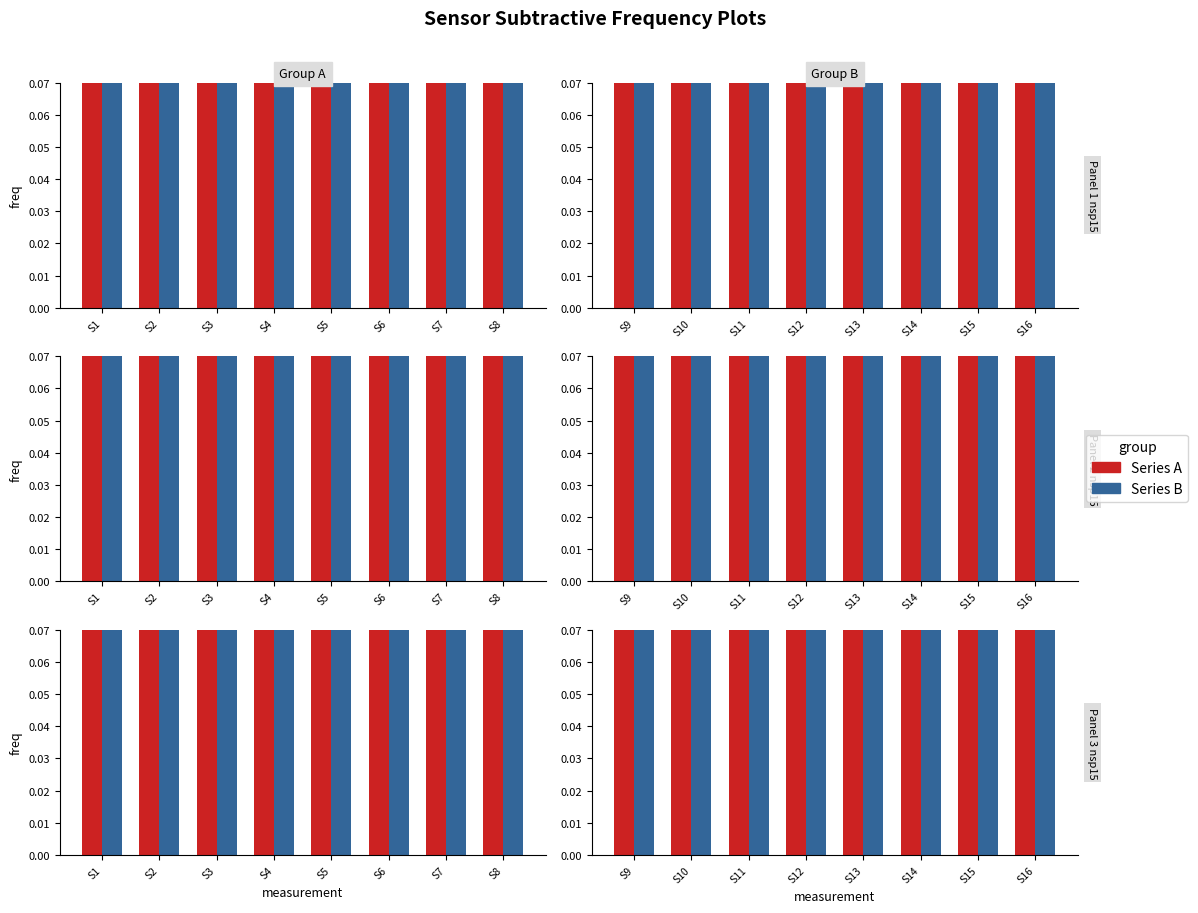

What is the sum of the Series B values at S15 and S14?

1.4